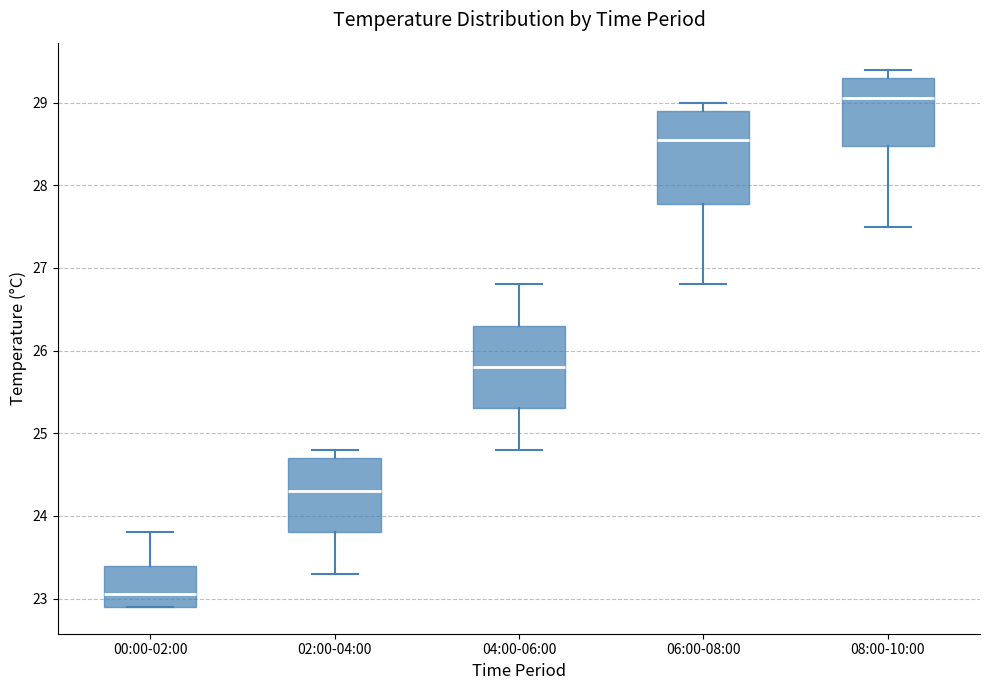

Which box has the highest median line?

08:00-10:00